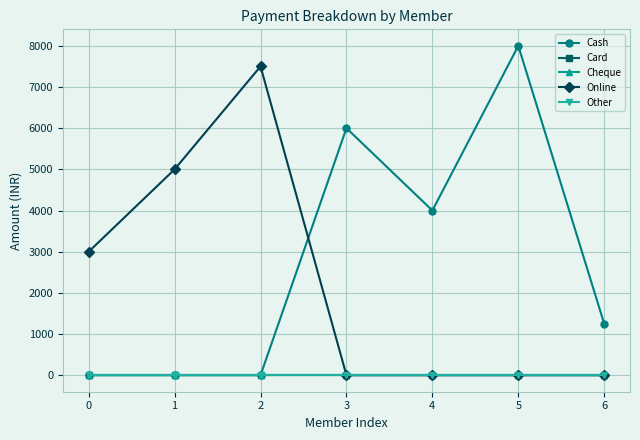

Does the chart have visible grid lines?

Yes